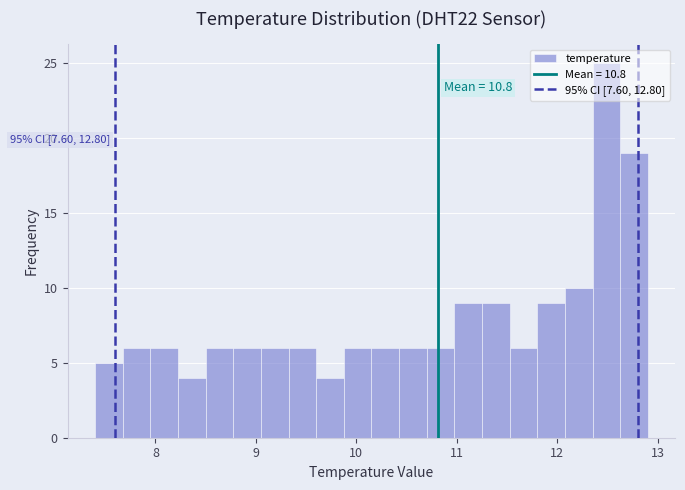

Around what value on the x-axis is the tallest bar? Give the approximate position of its centre, as read against the axis.

12.5